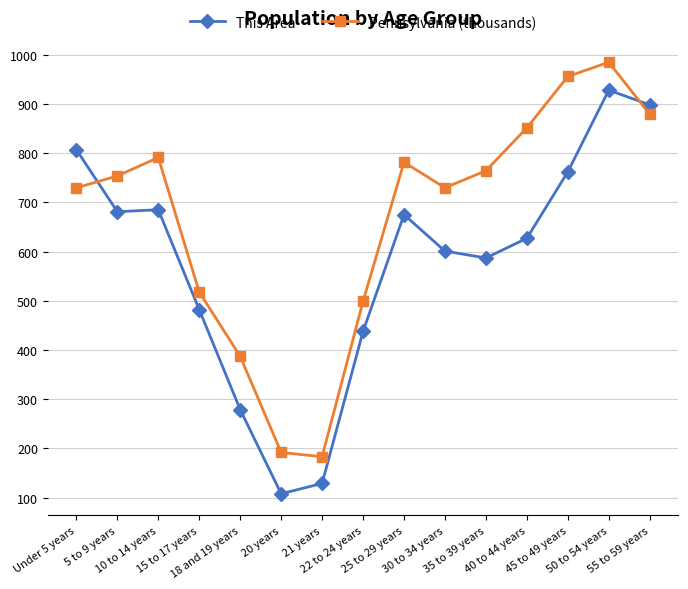

How many data points does each series have?

15